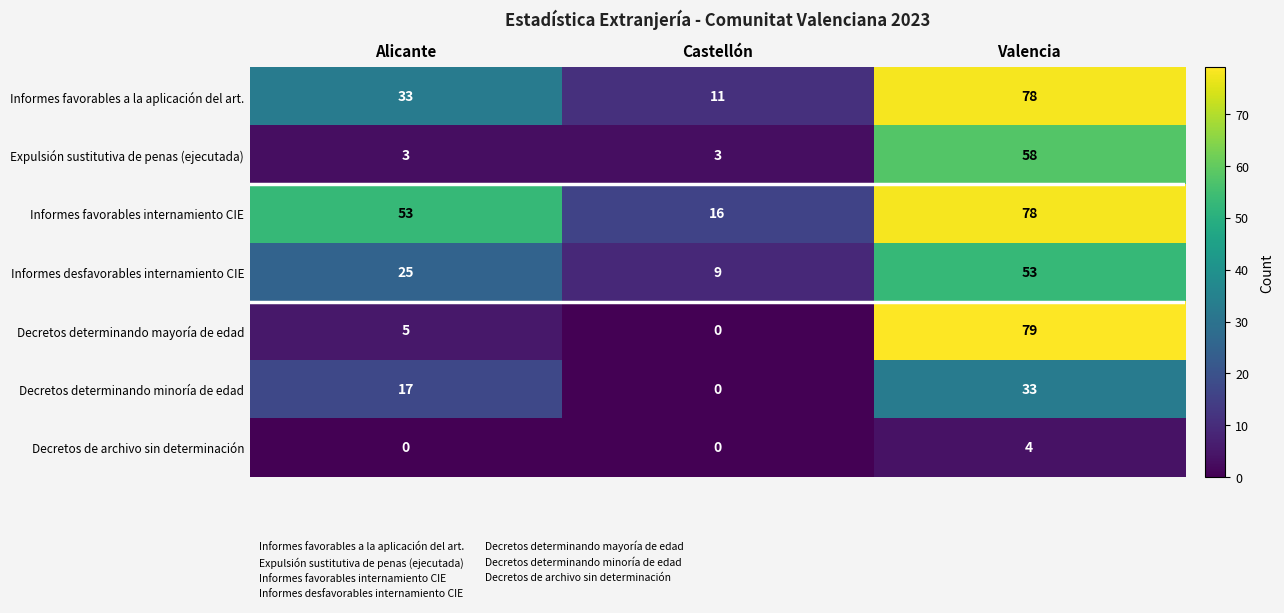

What is the approximate value of Decretos de archivo sin determinación at Valencia?

4